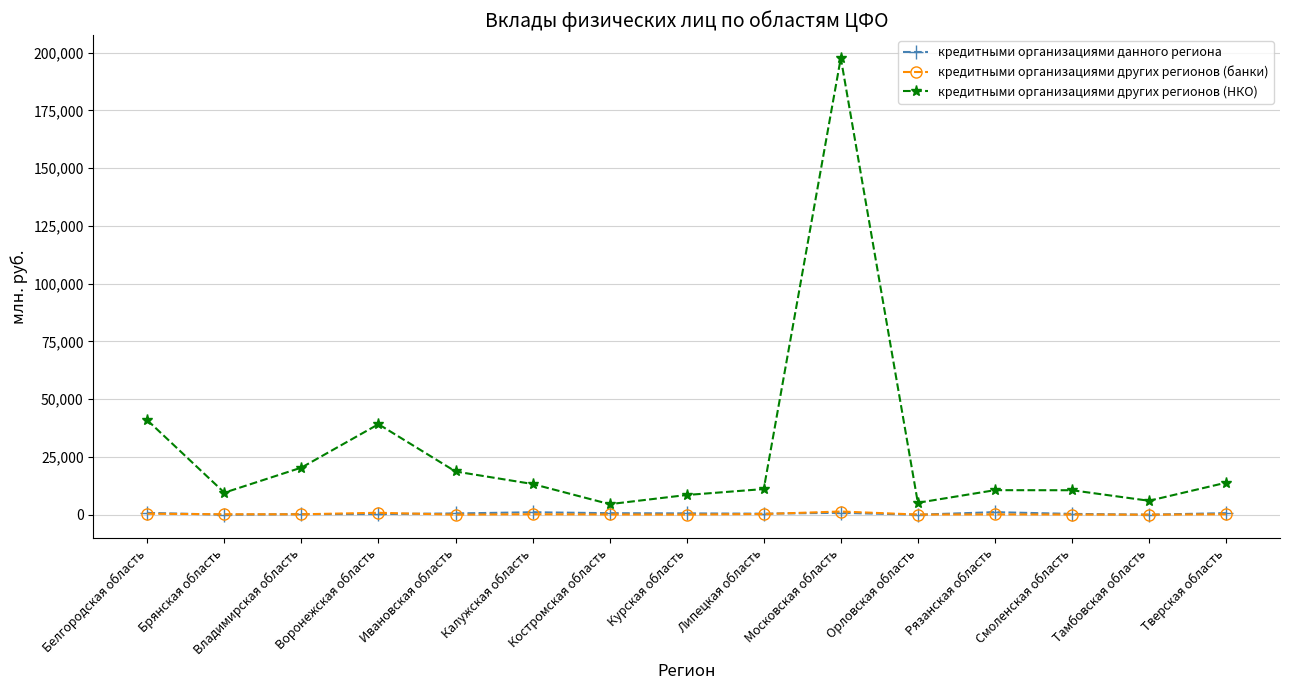

What is the spread (max minus min) of values at Белгородская область?

40486